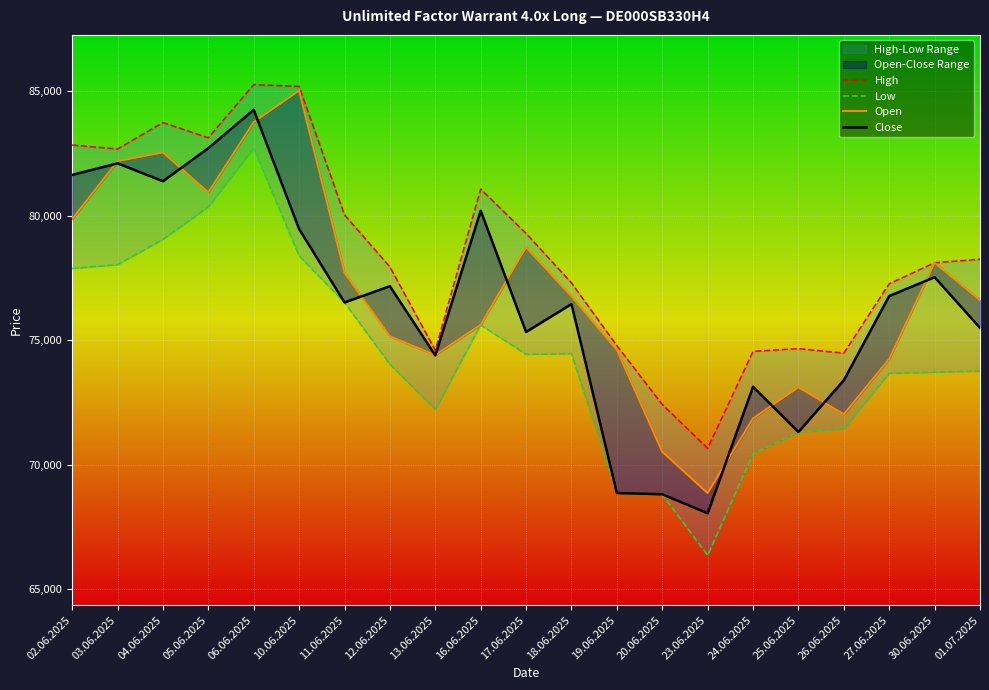

Is it true that Open equals 85020 at 10.06.2025?

True